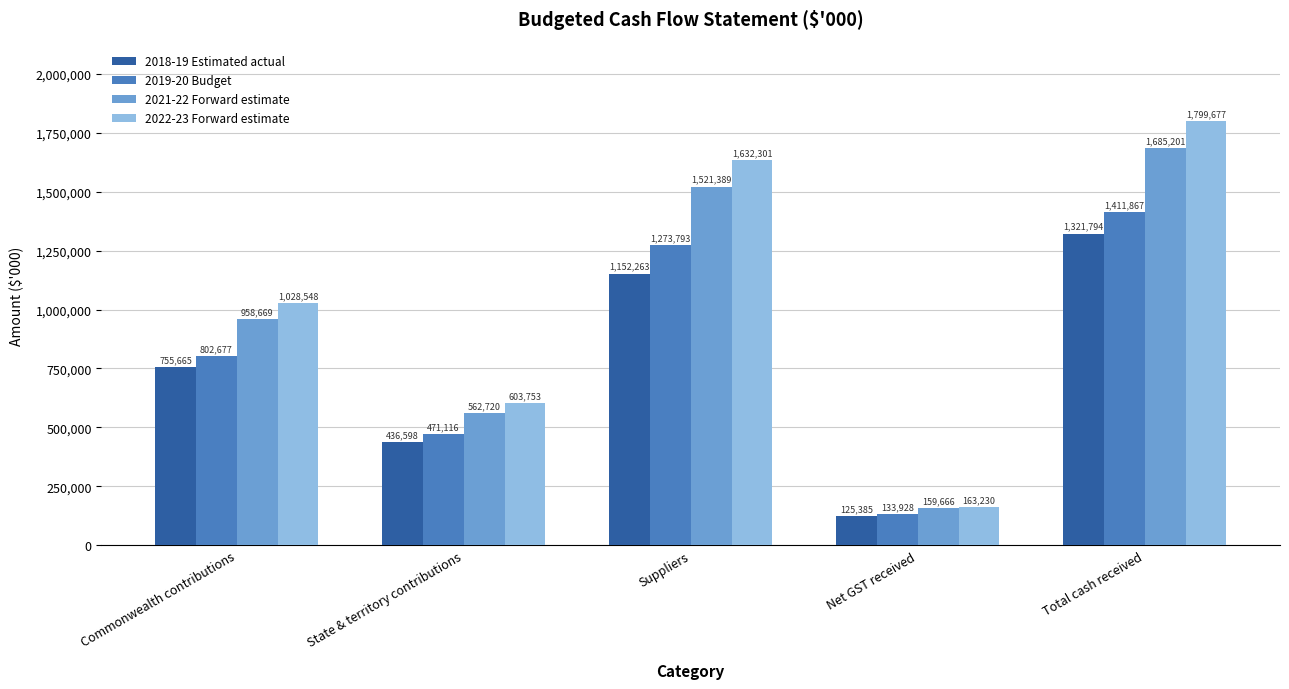

What is the label of the 4th bar from the left?

Net GST received